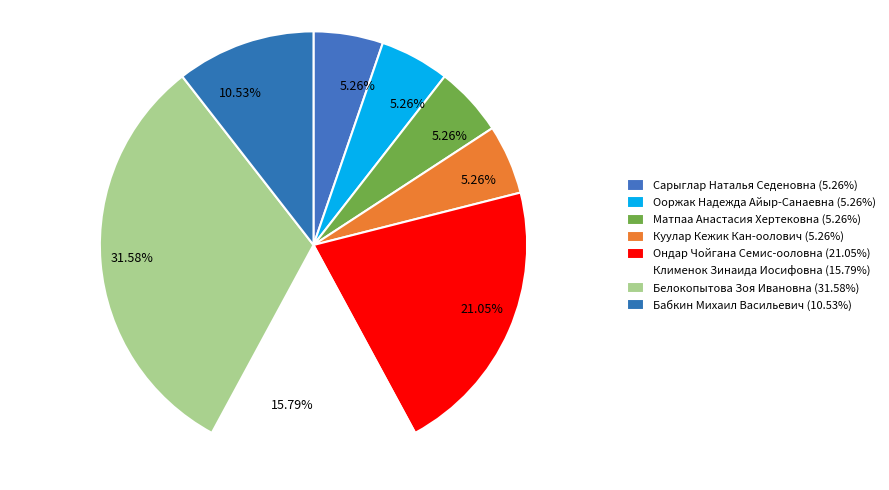

How many segments does this pie chart have?

8